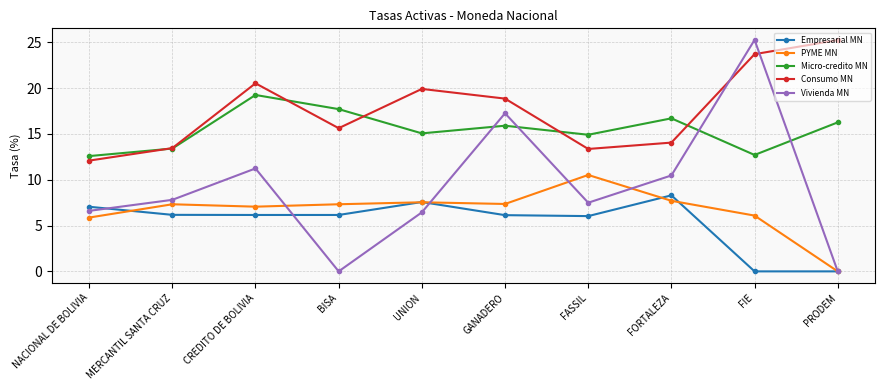

At BISA, list the series in order from smallest to largest.

Vivienda MN, Empresarial MN, PYME MN, Consumo MN, Micro-credito MN